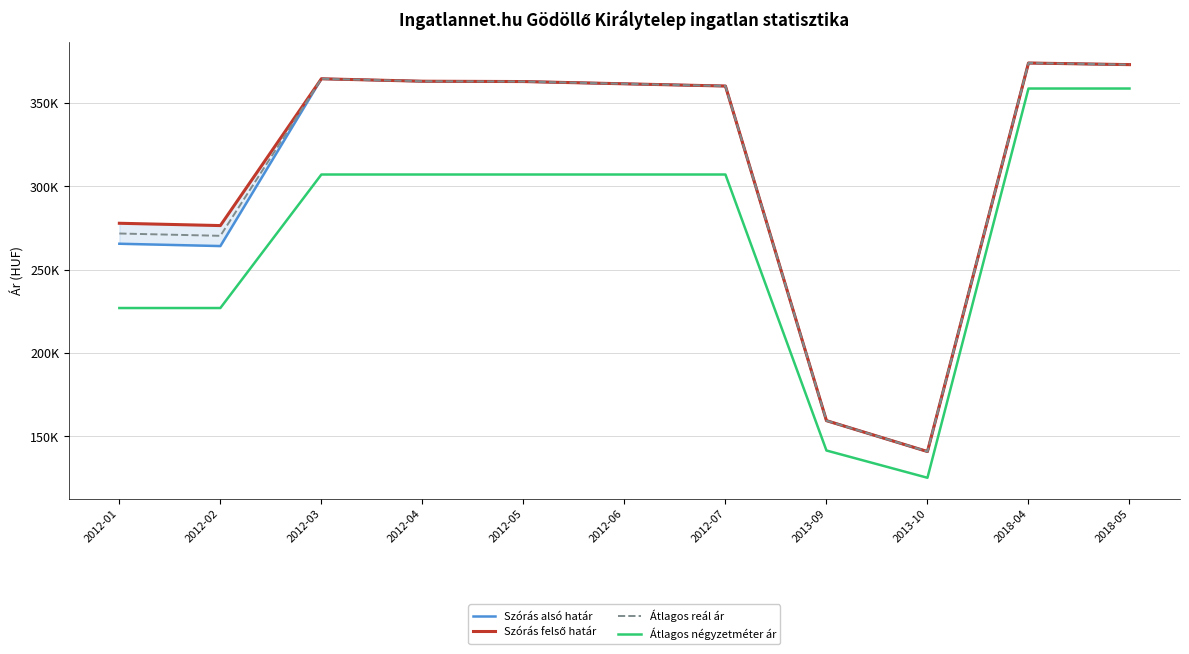

What is the label of the 9th point from the left?

2013-10